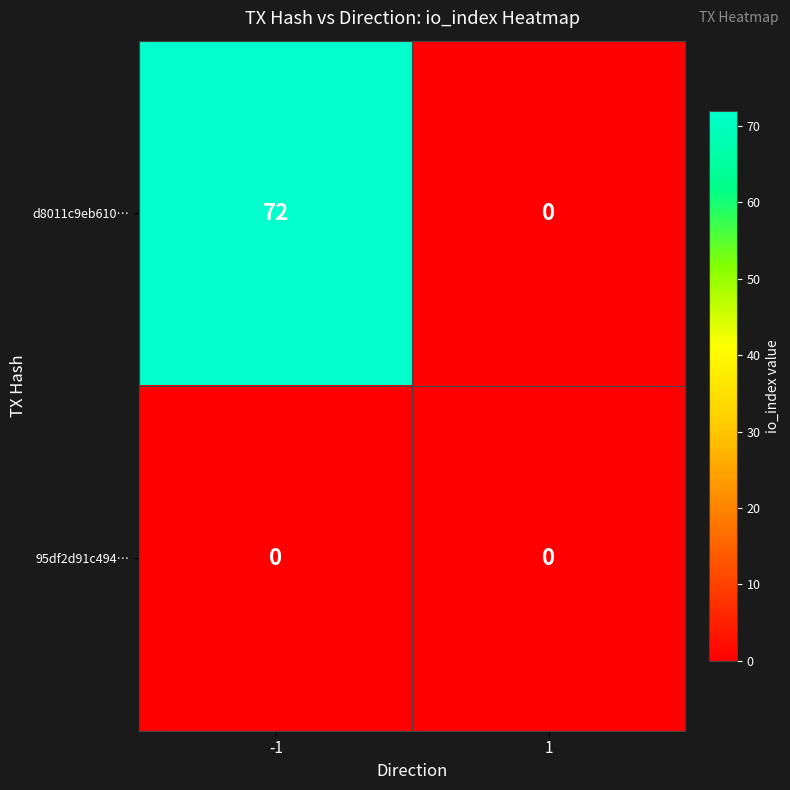

Which series changed the most between -1 and 1?

d8011c9eb610…